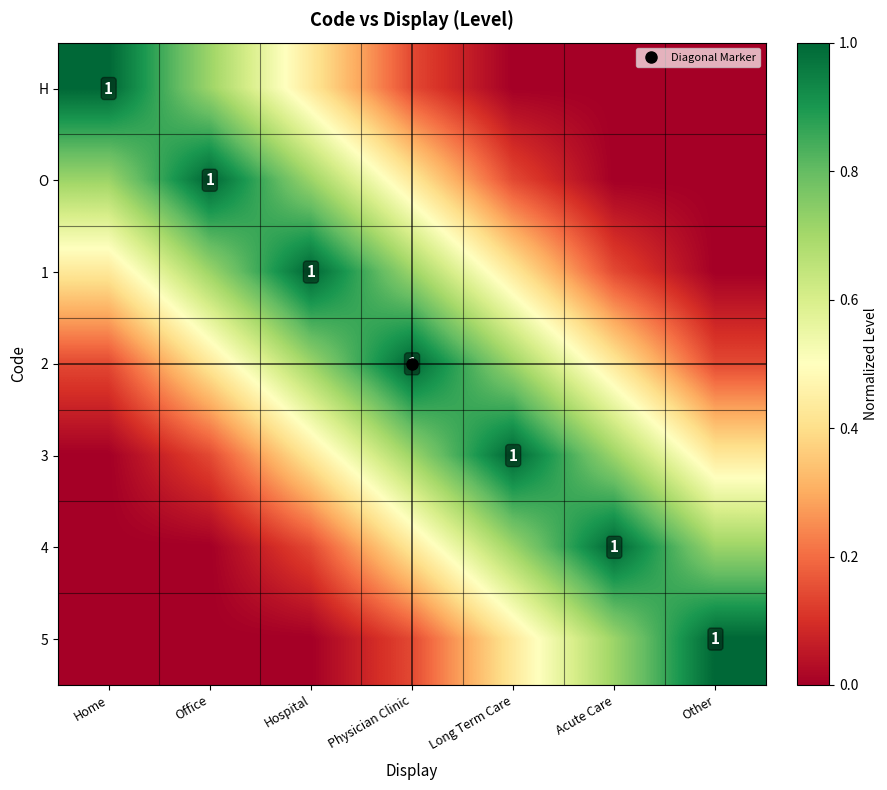

At which label does 1 reach its minimum?

Other